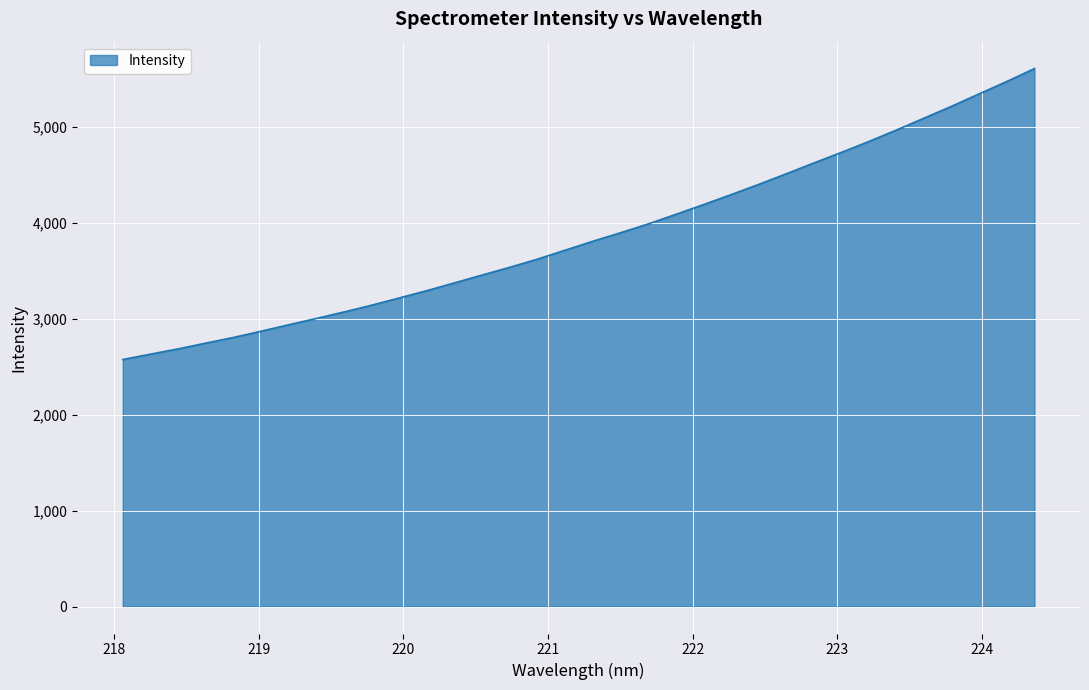

What is the minimum value shown in the chart?

2574.2